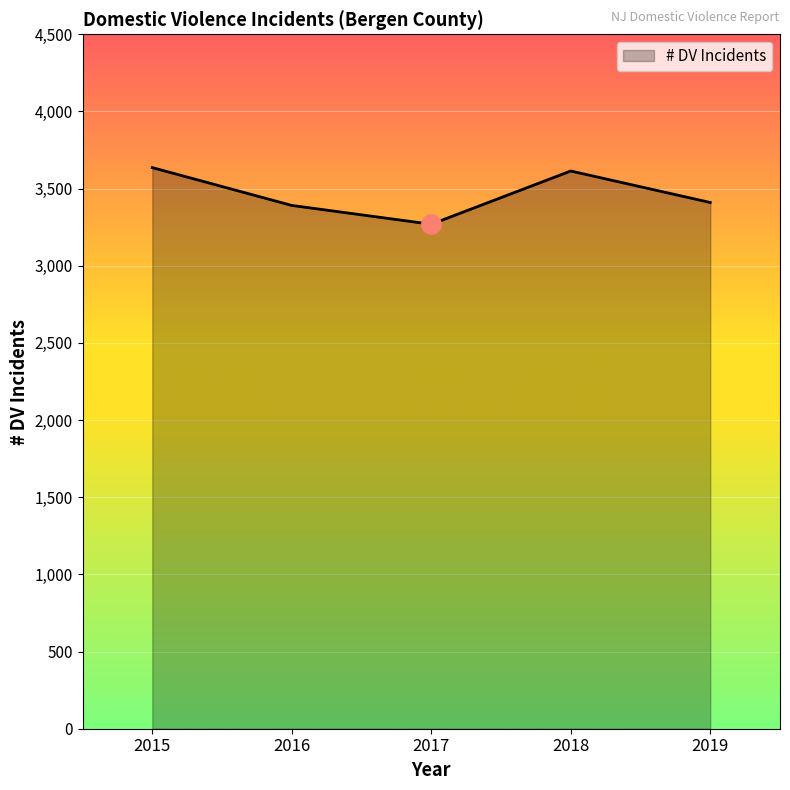

Approximately how many times larger is the value at 2016 compared to 2015?

0.9